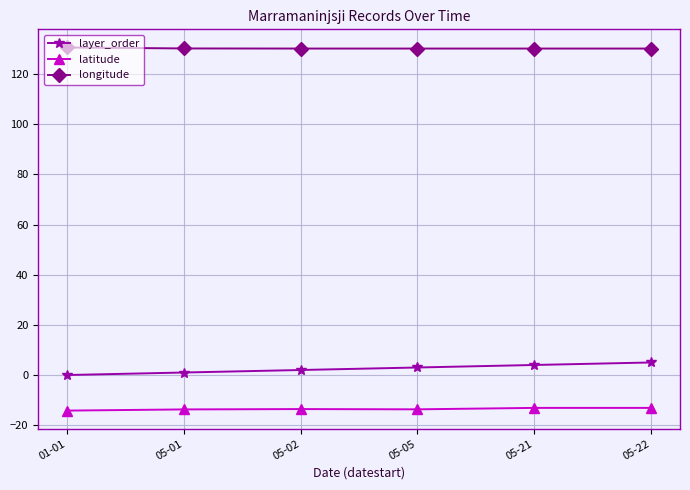

At how many categories does at least one series exceed 90?

6